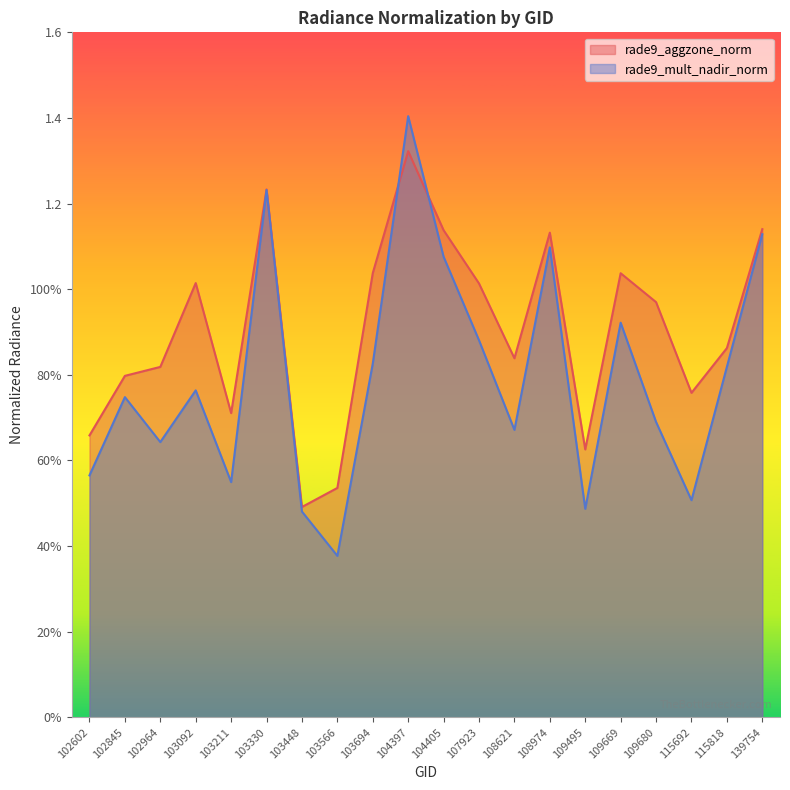

Which category has the highest value in the rade9_mult_nadir_norm series?

104397